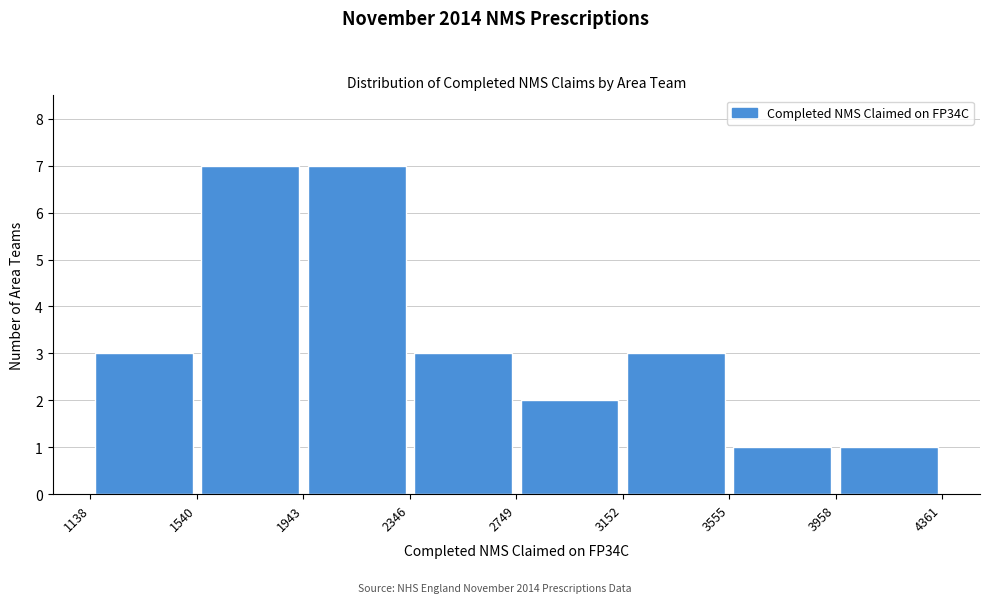

Reading left to right, list every bar in this chart as the range it spans on the x-axis followed by its height. The values are not printed on the chart, so give them approximately, as read against the axis.

1138 to 1540: 3
1540 to 1943: 7
1943 to 2346: 7
2346 to 2749: 3
2749 to 3152: 2
3152 to 3555: 3
3555 to 3958: 1
3958 to 4361: 1